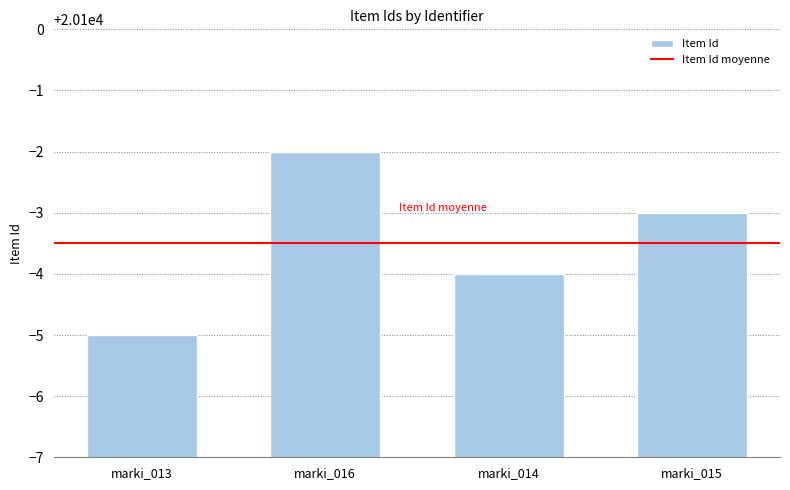

List the labels in order of value, largest first.

marki_016, marki_015, marki_014, marki_013